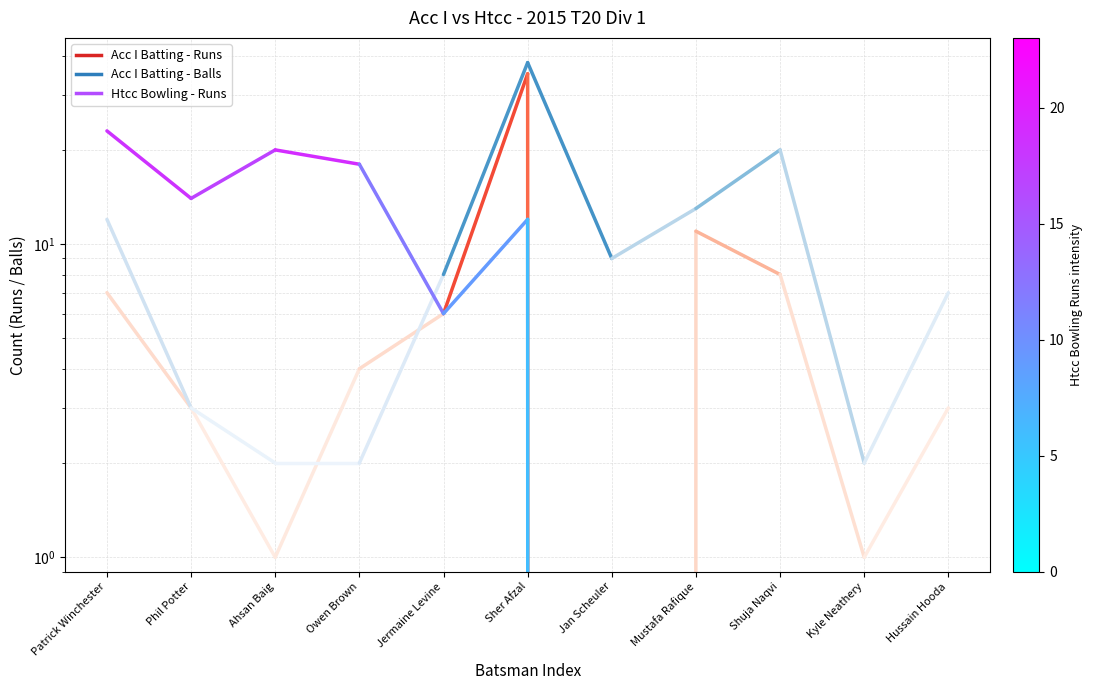

How many lines are shown in the chart?

3